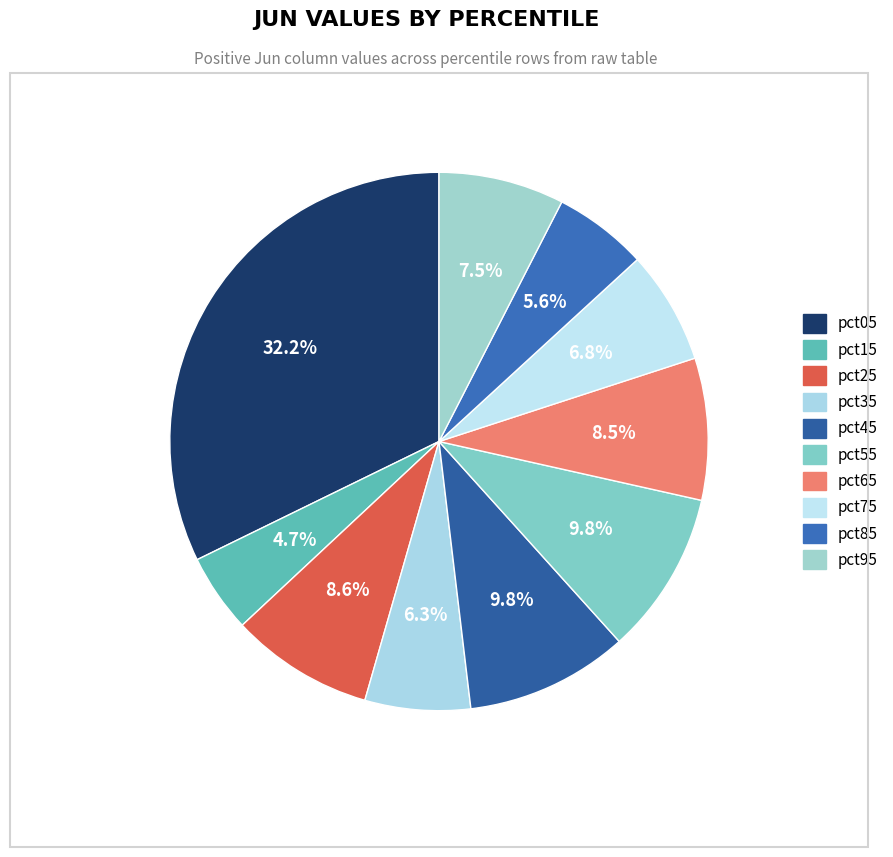

What is the change in value from pct15 to pct55?

+0.1